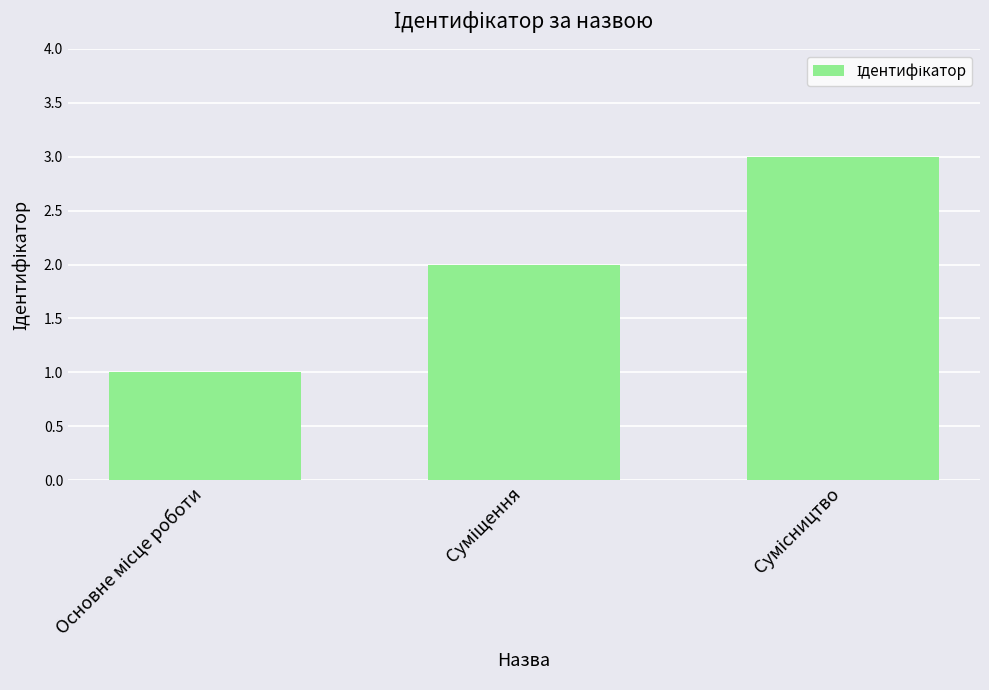

What is the greatest value displayed?

3